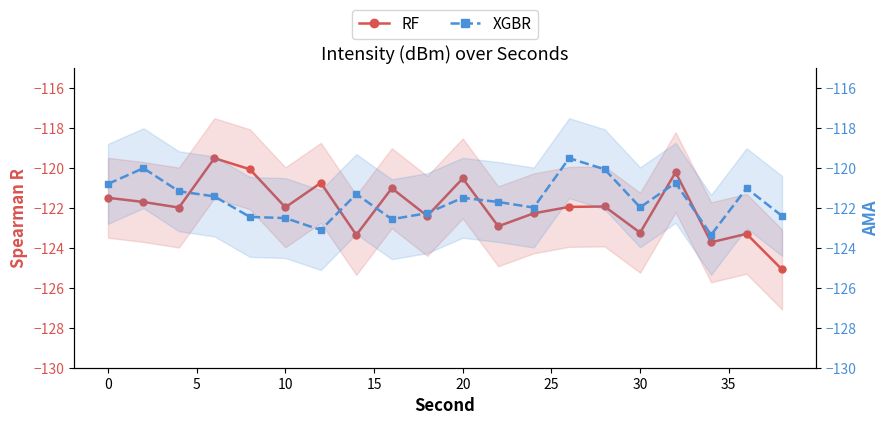

What is the total value across all series at 15?

-242.5